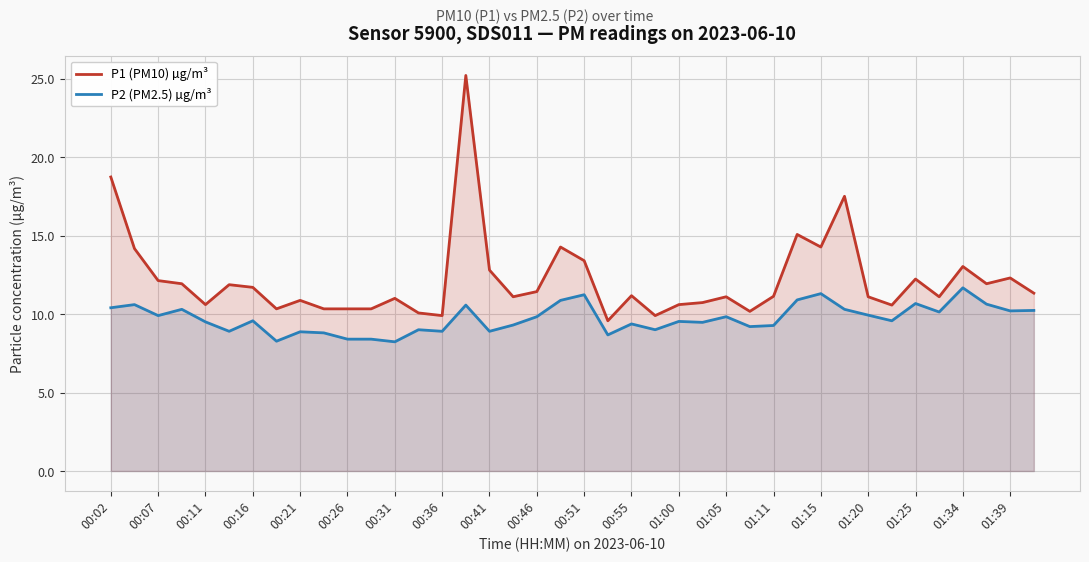

True or false: P1 (PM10) µg/m³ has a value of 15.6 at 01:20.

False